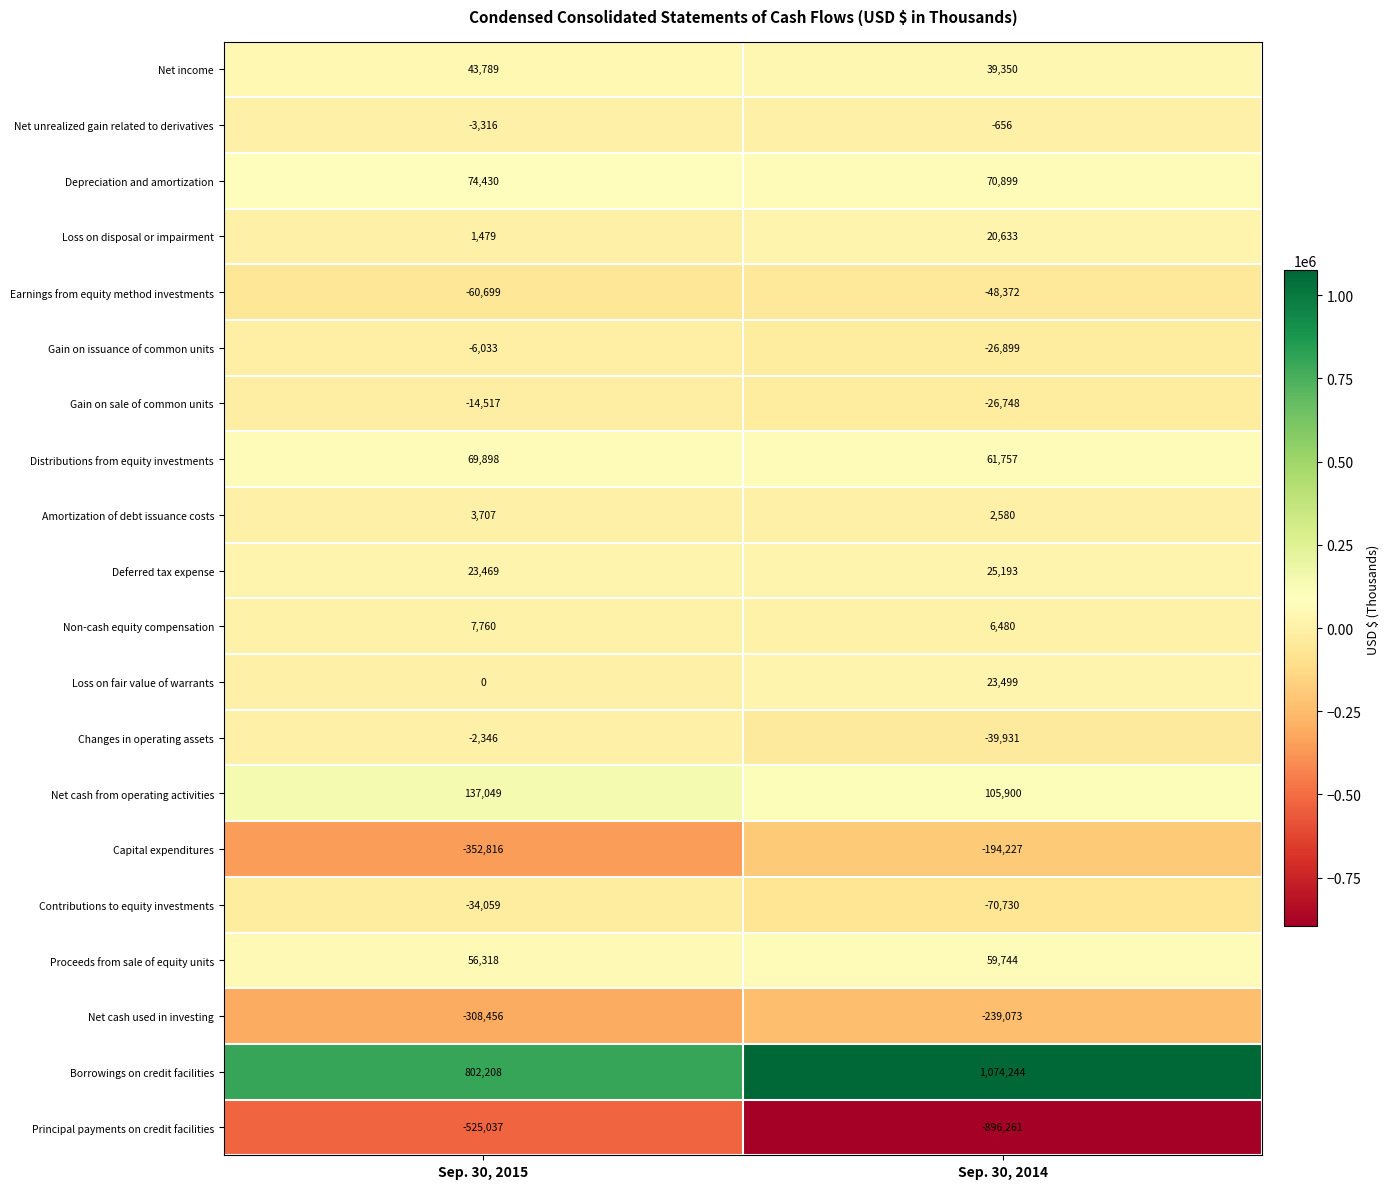

At which label does Principal payments on credit facilities reach its minimum?

Sep. 30, 2014